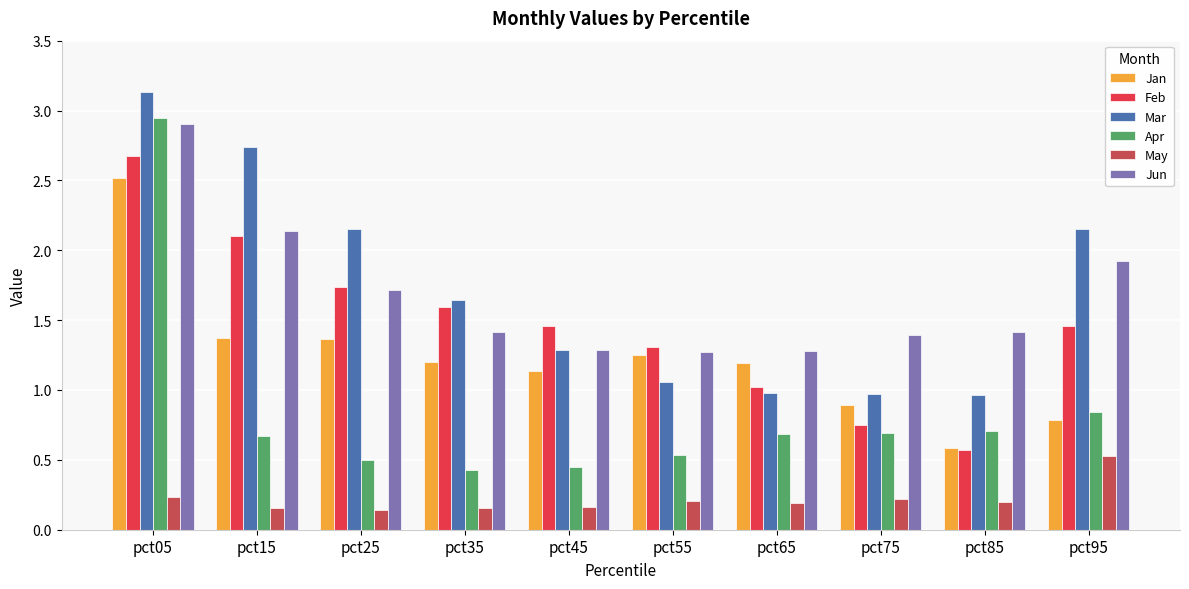

The Apr series shows 0.9 at pct55. True or false?

False